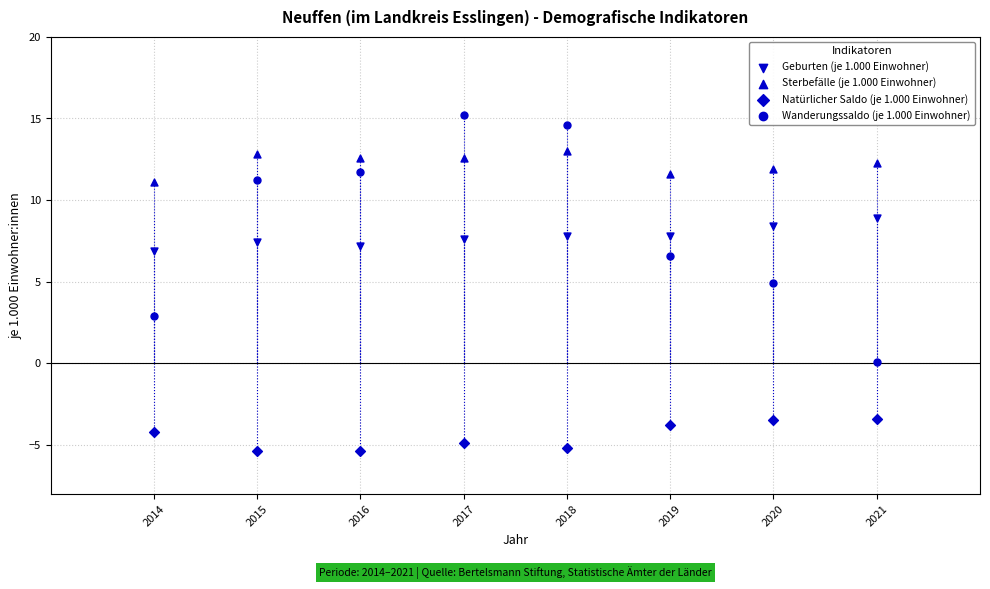

How many points are shown in the scatter plot?

32